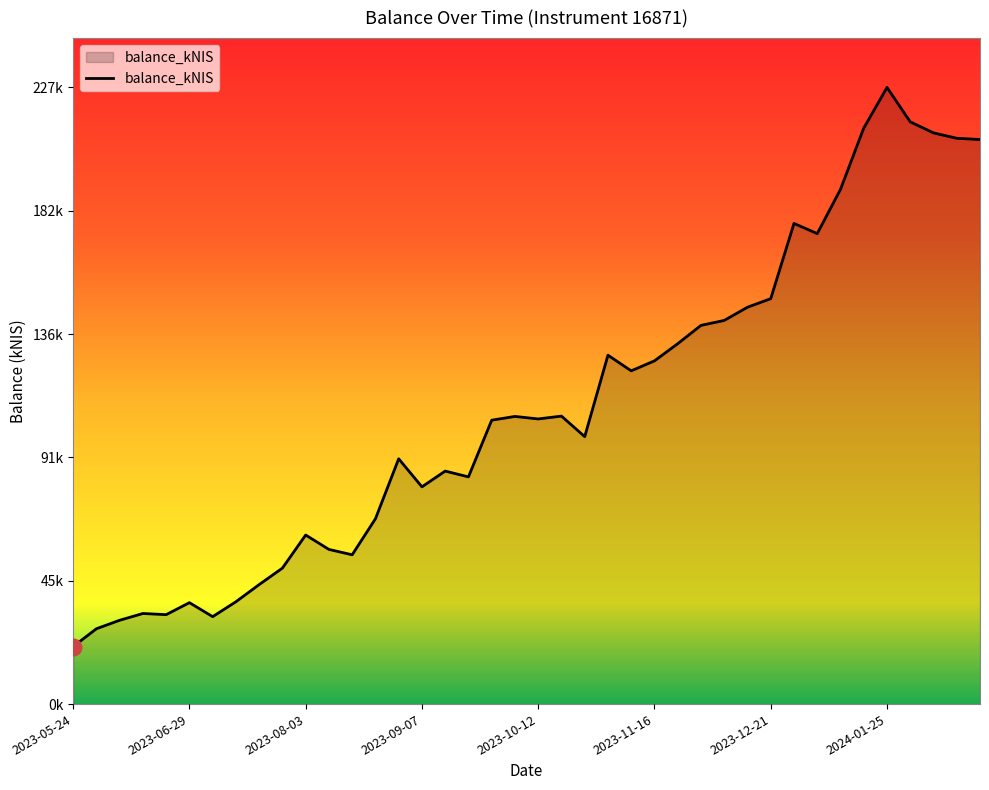

What is the value of the 18th point from the left?

83862.7